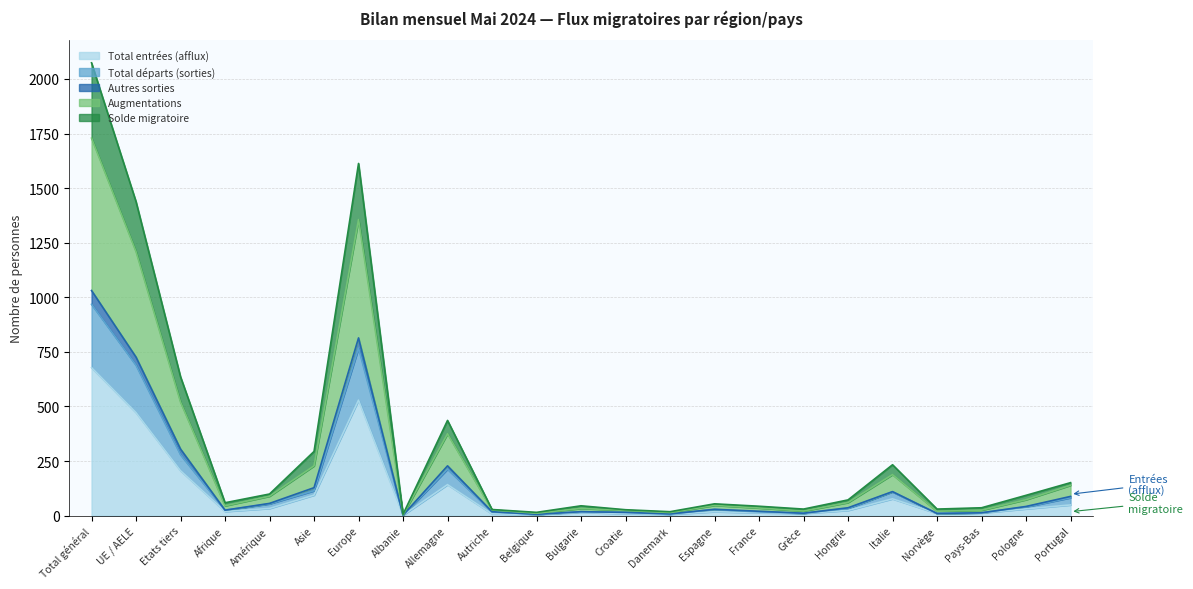

Reading left to right, what are all the values shown in this chart?

Total entrées (afflux): Total général=678	UE / AELE=472	Etats tiers=206	Afrique=19	Amérique=33	Asie=94	Europe=529	Albanie=2	Allemagne=142	Autriche=8	Belgique=5	Bulgarie=15	Croatie=9	Danemark=6	Espagne=18	France=13	Grèce=10	Hongrie=24	Italie=77	Norvège=10	Pays-Bas=12	Pologne=31	Portugal=49
Total départs (sorties): Total général=968	UE / AELE=689	Etats tiers=279	Afrique=25	Amérique=54	Asie=114	Europe=767	Albanie=2	Allemagne=213	Autriche=17	Belgique=6	Bulgarie=18	Croatie=15	Danemark=7	Espagne=28	France=17	Grèce=11	Hongrie=33	Italie=109	Norvège=10	Pays-Bas=13	Pologne=40	Portugal=82
Autres sorties: Total général=2074	UE / AELE=1438	Etats tiers=636	Afrique=59	Amérique=99	Asie=294	Europe=1613	Albanie=6	Allemagne=436	Autriche=28	Belgique=15	Bulgarie=45	Croatie=27	Danemark=18	Espagne=54	France=43	Grèce=30	Hongrie=72	Italie=233	Norvège=30	Pays-Bas=36	Pologne=93	Portugal=151
Augmentations: Total général=1729	UE / AELE=1209	Etats tiers=520	Afrique=45	Amérique=89	Asie=228	Europe=1356	Albanie=4	Allemagne=375	Autriche=26	Belgique=11	Bulgarie=33	Croatie=24	Danemark=14	Espagne=47	France=35	Grèce=21	Hongrie=60	Italie=188	Norvège=20	Pays-Bas=25	Pologne=73	Portugal=139
Solde migratoire: Total général=1031	UE / AELE=726	Etats tiers=305	Afrique=25	Amérique=56	Asie=128	Europe=814	Albanie=2	Allemagne=228	Autriche=18	Belgique=6	Bulgarie=18	Croatie=15	Danemark=8	Espagne=29	France=20	Grèce=11	Hongrie=36	Italie=110	Norvège=10	Pays-Bas=13	Pologne=42	Portugal=88